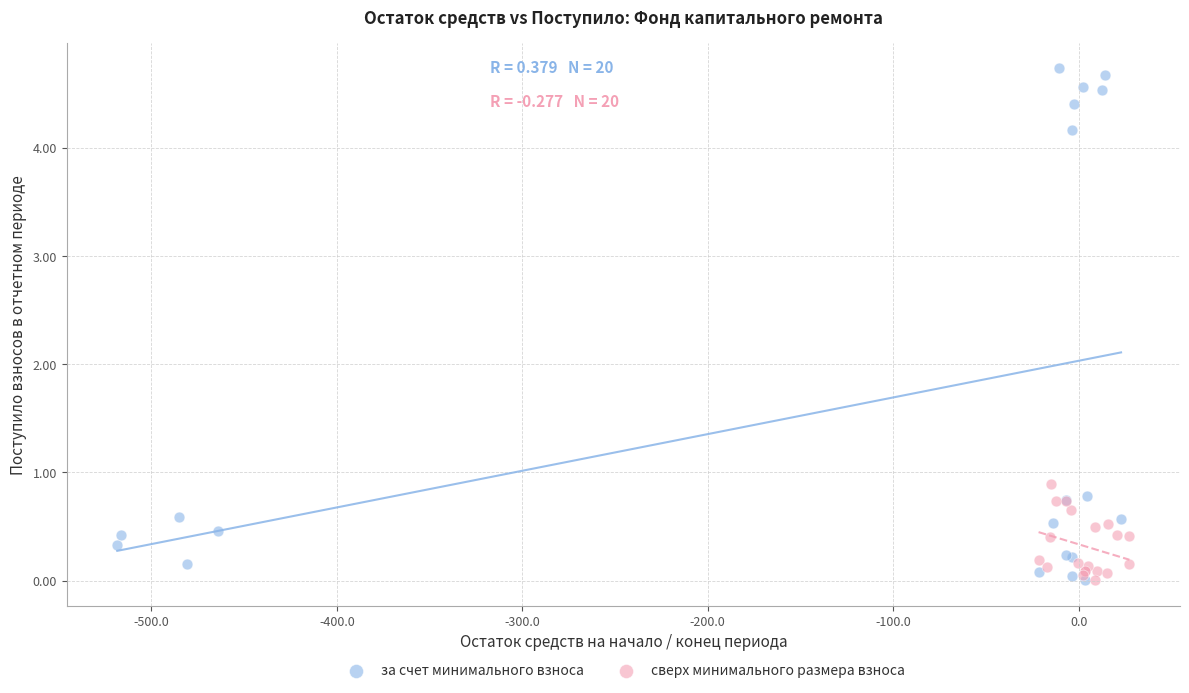

Which series reaches the maximum Y coordinate?

за счет минимального взноса